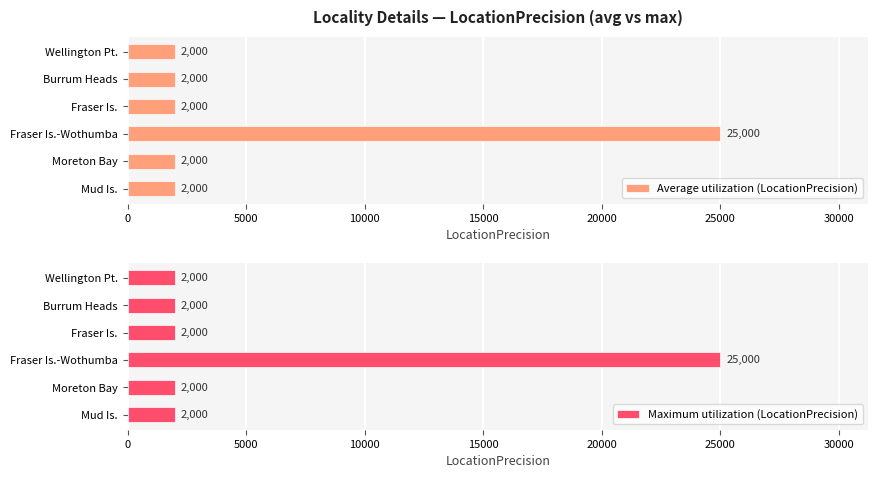

What is the average value of the Average utilization (LocationPrecision) series?

5833